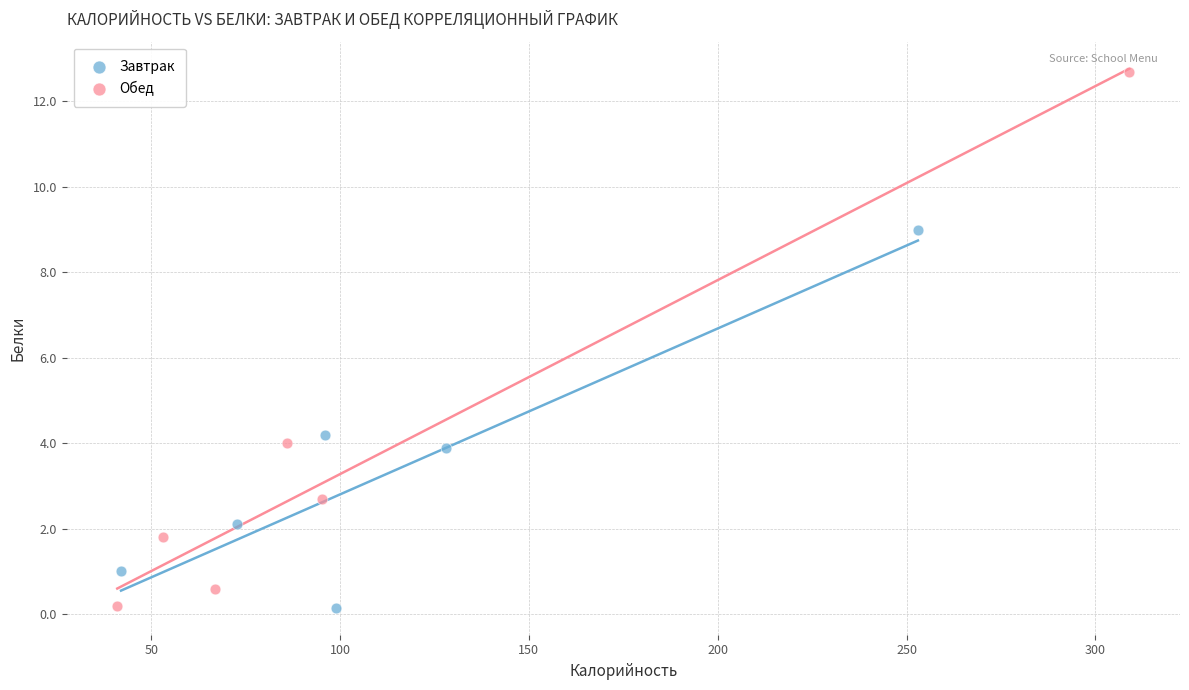

Which series reaches the maximum Y coordinate?

Обед